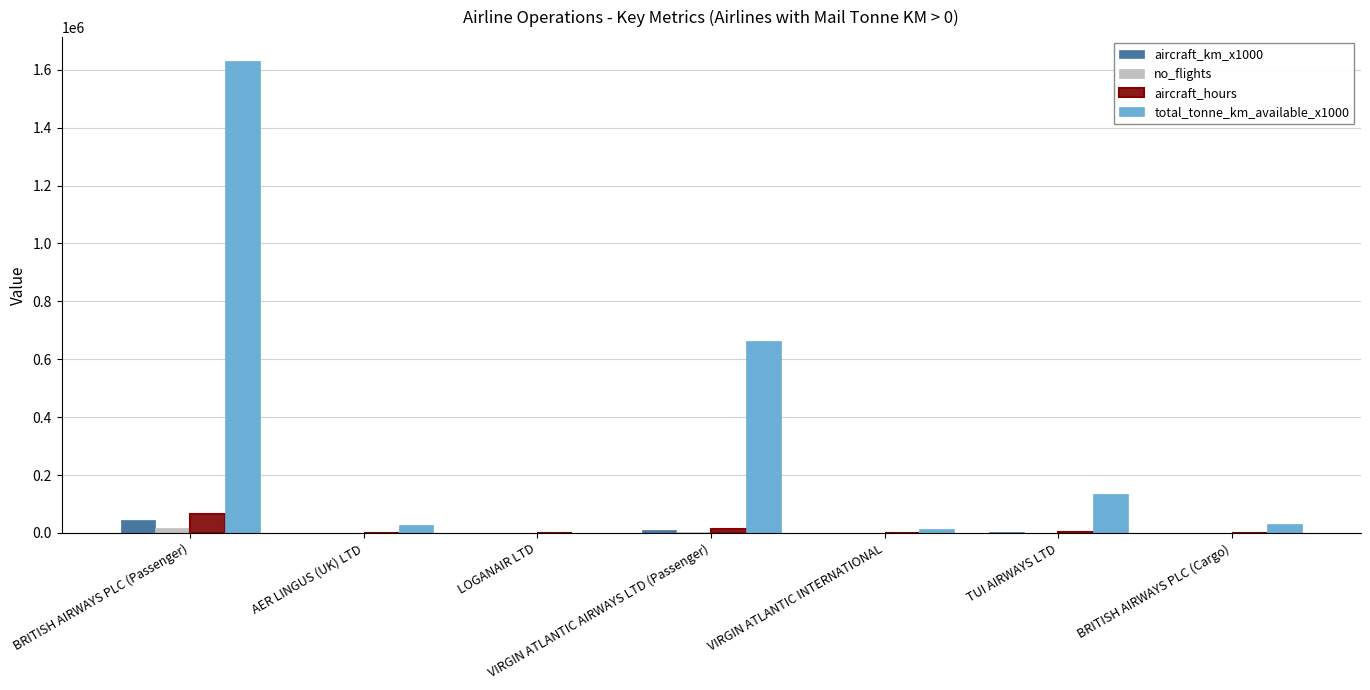

Which series changed the most between VIRGIN ATLANTIC INTERNATIONAL and TUI AIRWAYS LTD?

total_tonne_km_available_x1000